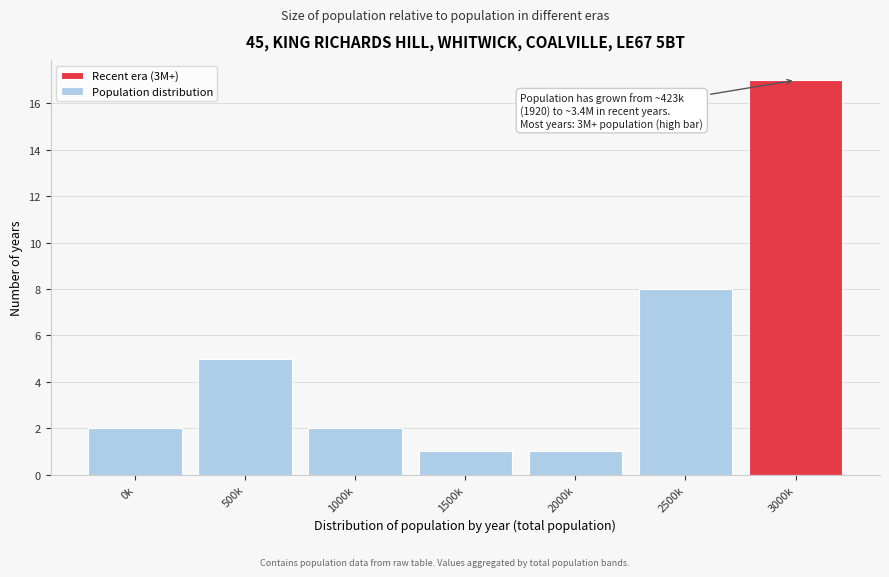

Reading right to left, extract all data points from this chart.

3000k=17	2500k=8	2000k=1	1500k=1	1000k=2	500k=5	0k=2